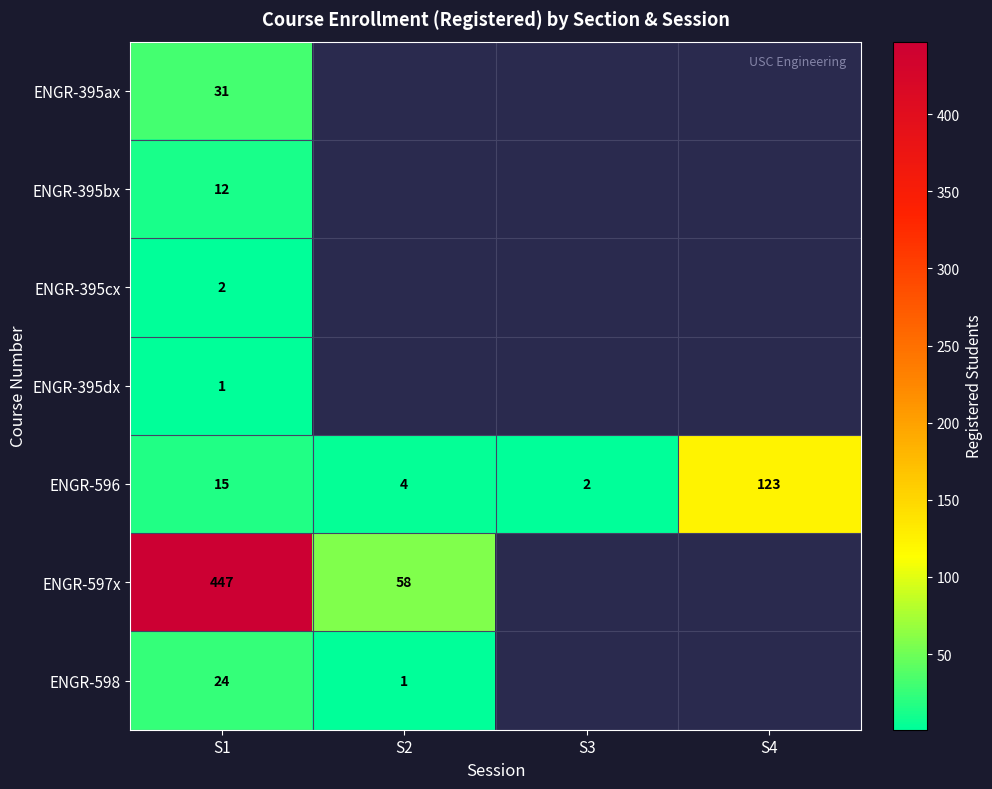

What is the total value across all series at S1?

532